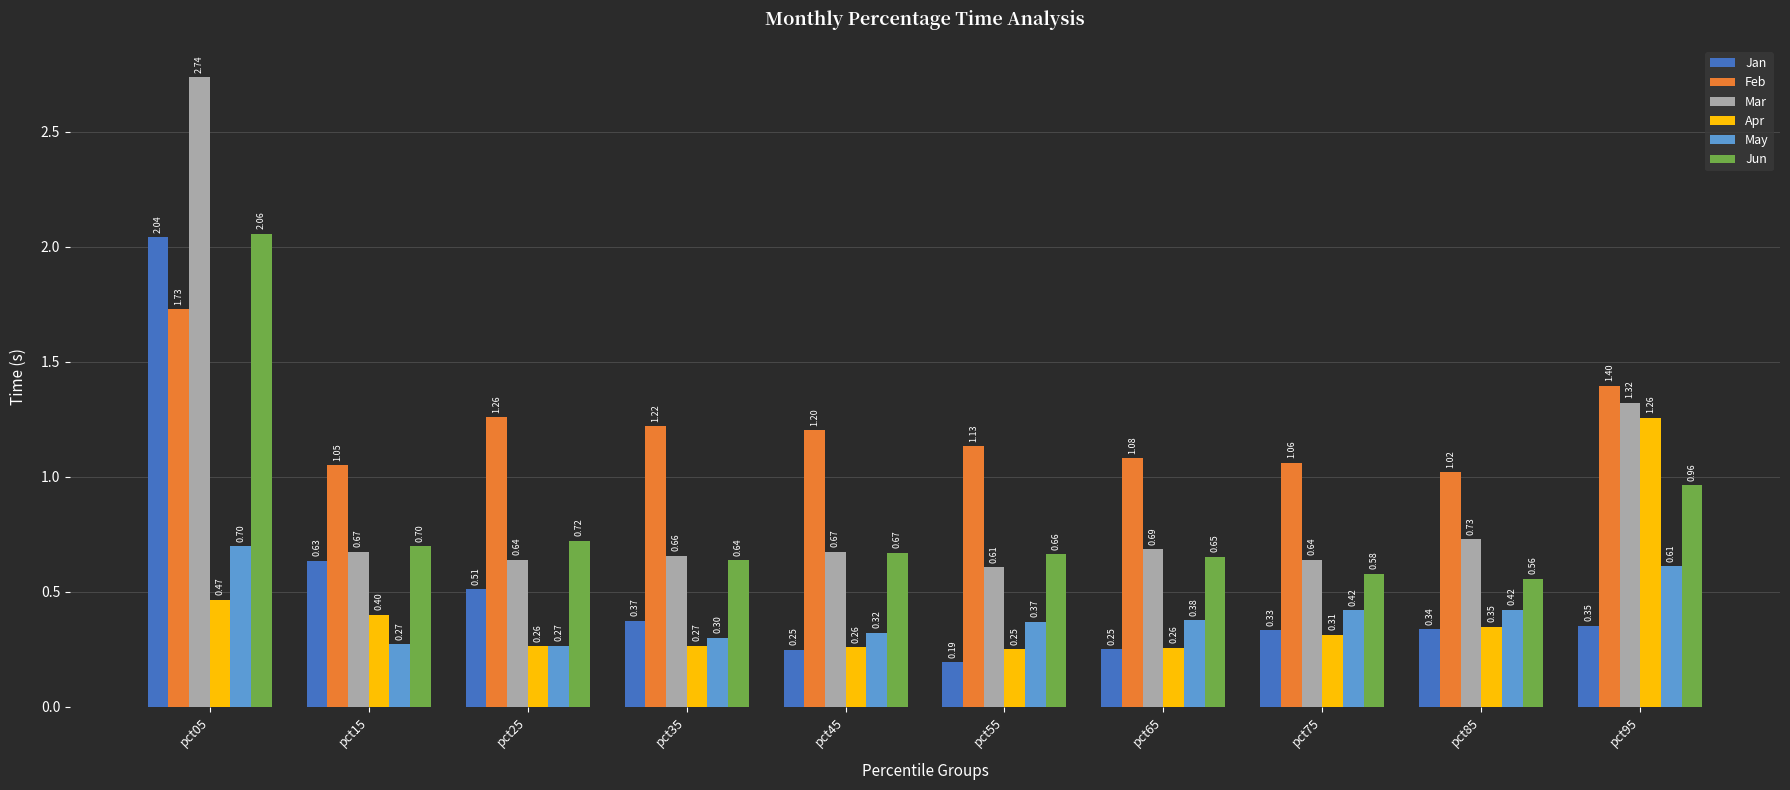

How many groups of bars are there?

10